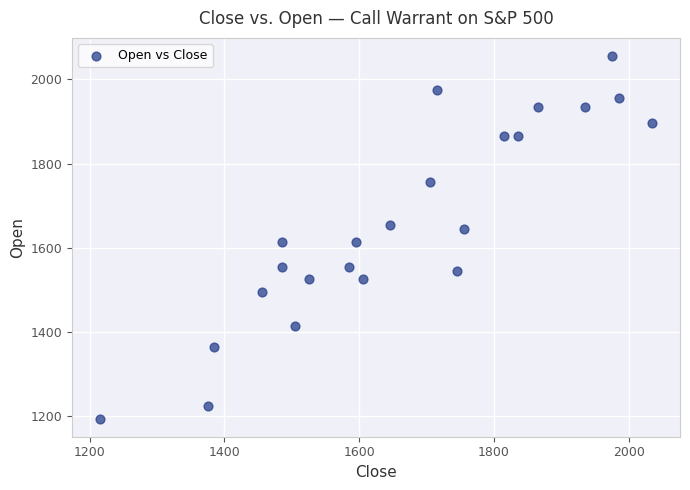

What is the range of Y values (max minus min)?

860